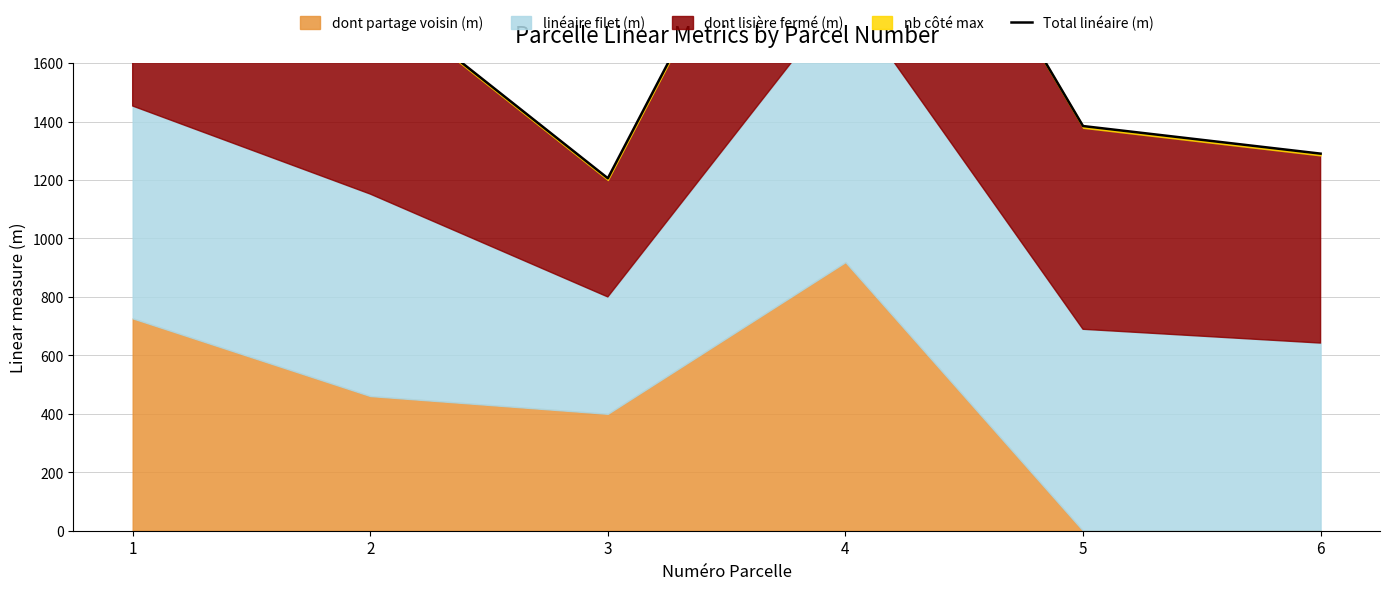

Rank the categories by value from lowest to highest.

3, 6, 5, 2, 1, 4